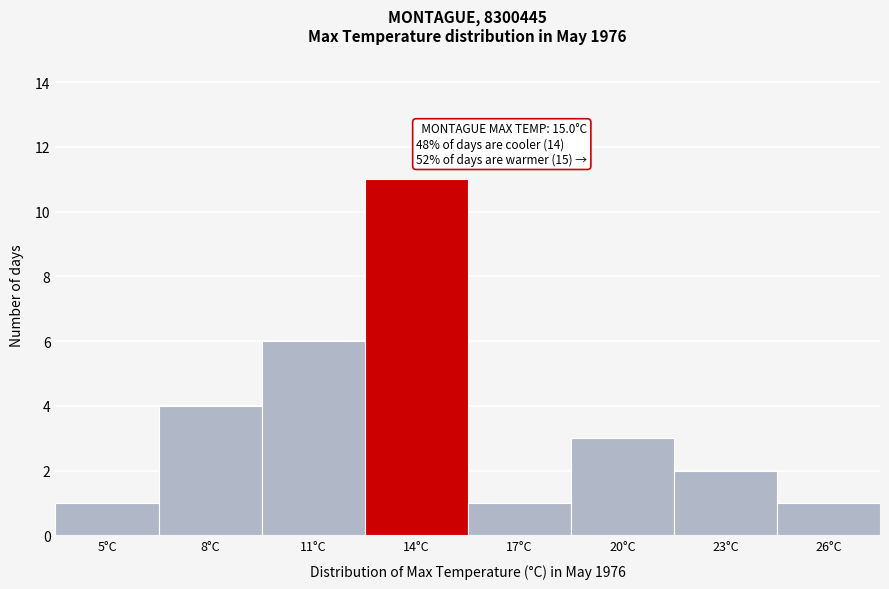

Reading right to left, extract all data points from this chart.

1	2	3	1	11	6	4	1